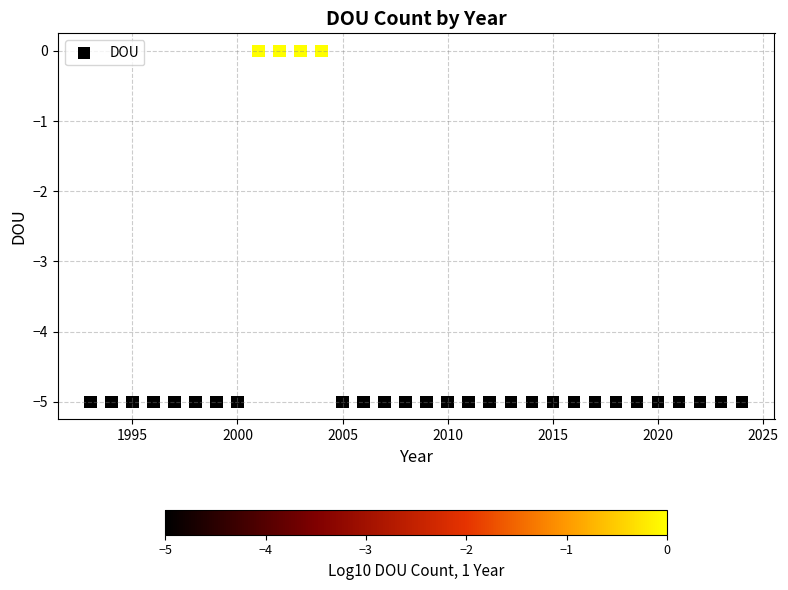

What is the range of X values (max minus min)?

31